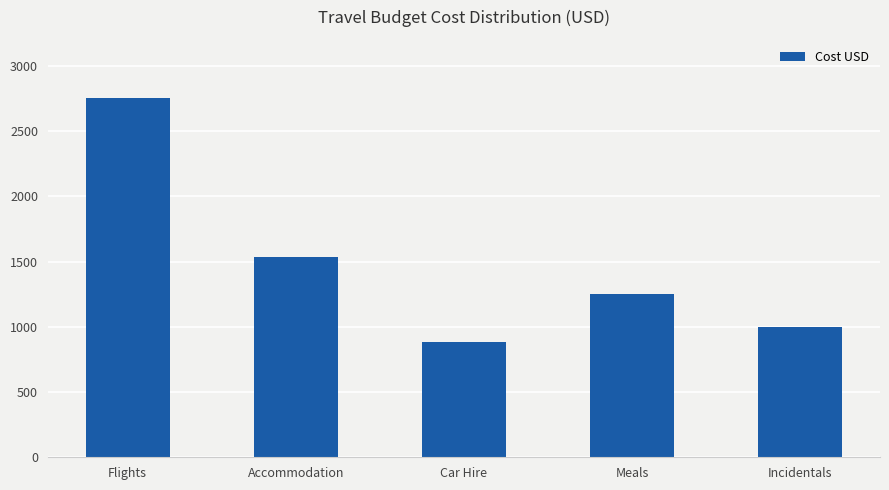

What position from the right is Accommodation?

4